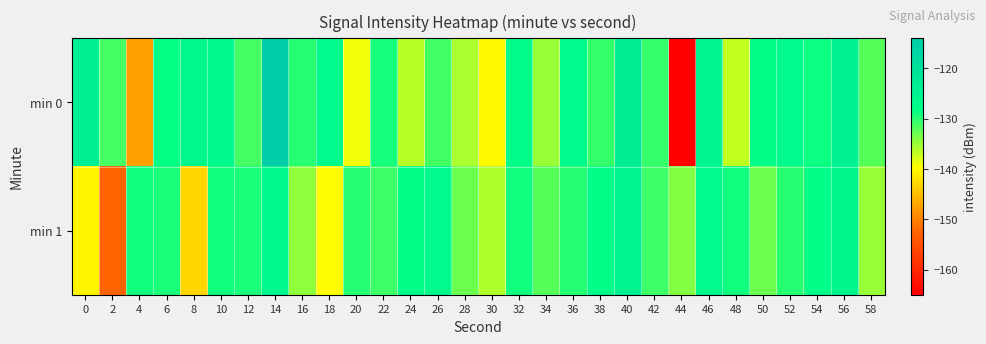

Reading left to right, what are all the values shown in this chart?

min 0: 0=-124.1	2=-131.3	4=-147.3	6=-128.5	8=-126.3	10=-126.7	12=-131.4	14=-114.8	16=-130.0	18=-127.1	20=-138.9	22=-129.2	24=-136.4	26=-131.2	28=-135.8	30=-139.9	32=-127.9	34=-135.1	36=-127.1	38=-130.5	40=-123.4	42=-130.6	44=-164.8	46=-125.3	48=-136.8	50=-128.0	52=-127.1	54=-128.9	56=-124.8	58=-132.1
min 1: 0=-140.1	2=-152.5	4=-129.1	6=-129.4	8=-142.8	10=-129.0	12=-129.4	14=-126.7	16=-134.6	18=-139.7	20=-130.0	22=-131.0	24=-128.0	26=-127.0	28=-133.0	30=-136.0	32=-129.0	34=-132.0	36=-130.0	38=-128.0	40=-125.0	42=-131.0	44=-134.0	46=-127.0	48=-129.0	50=-133.0	52=-130.0	54=-128.0	56=-126.0	58=-135.0